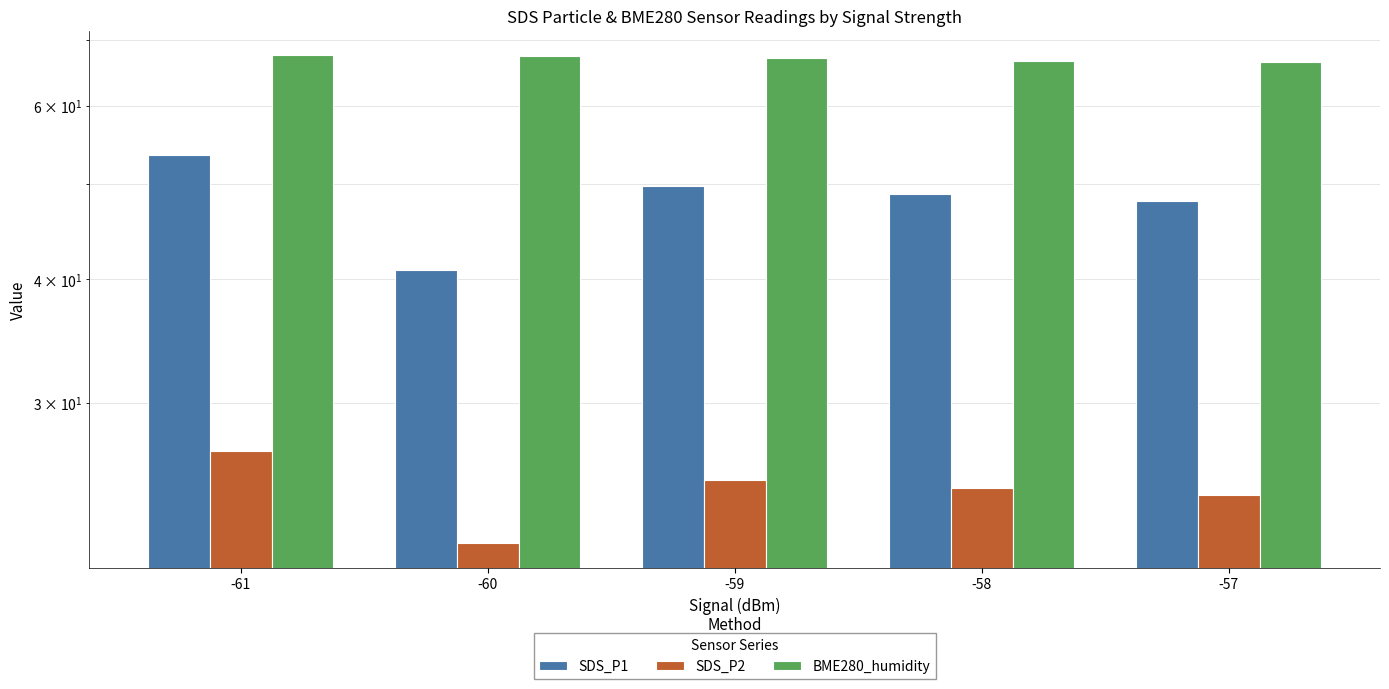

The BME280_humidity series shows 66.4 at -57. True or false?

True